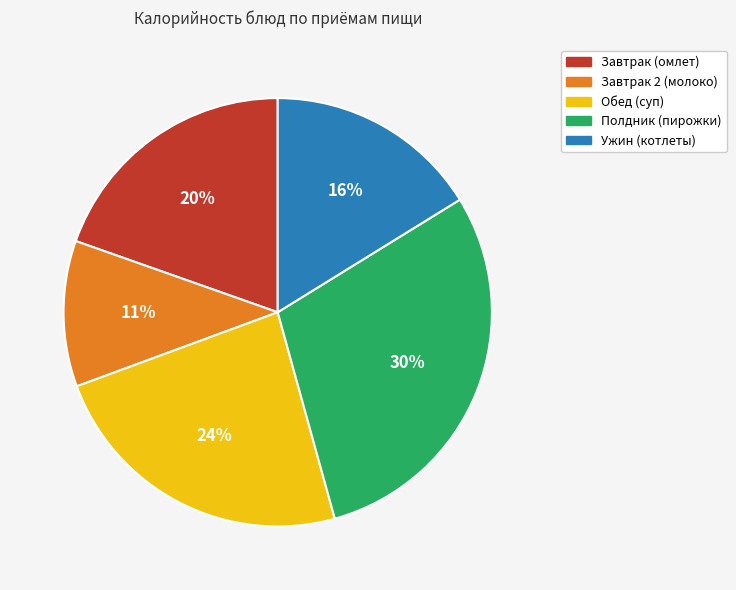

To the nearest percent, what percentage of the pie is Ужин (котлеты)?

16%